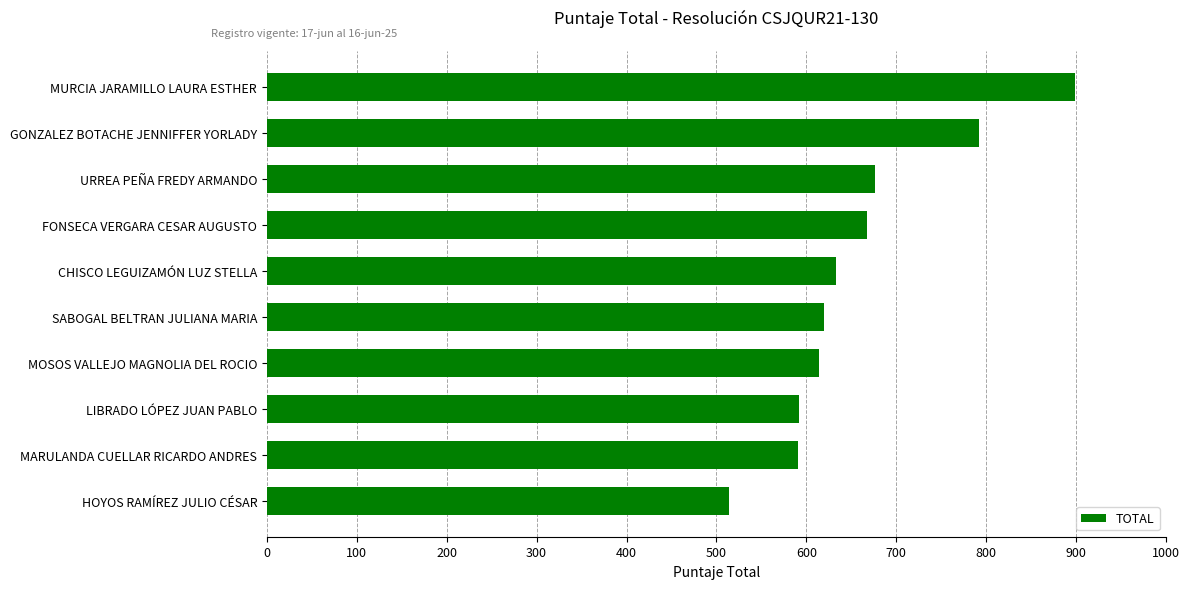

The chart shows a value of 513.9 at HOYOS RAMÍREZ JULIO CÉSAR. True or false?

True